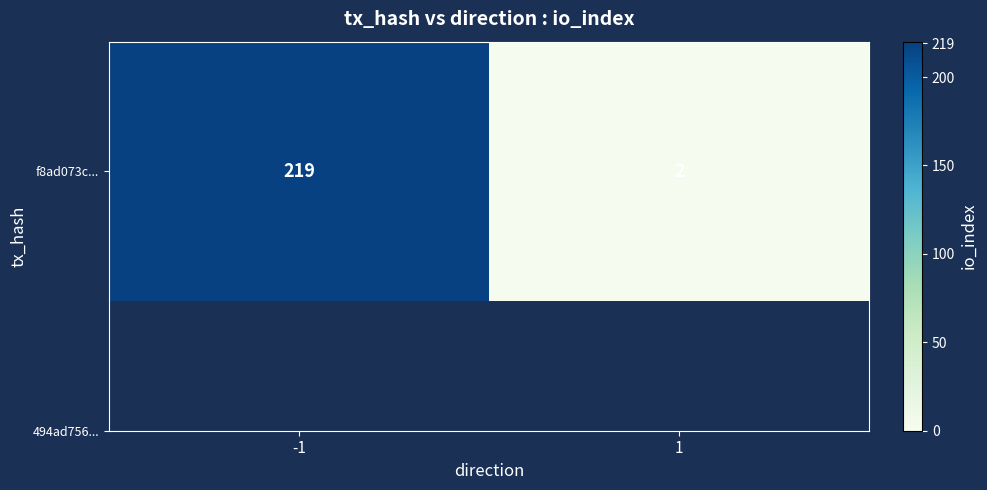

What is the approximate value at -1?

219